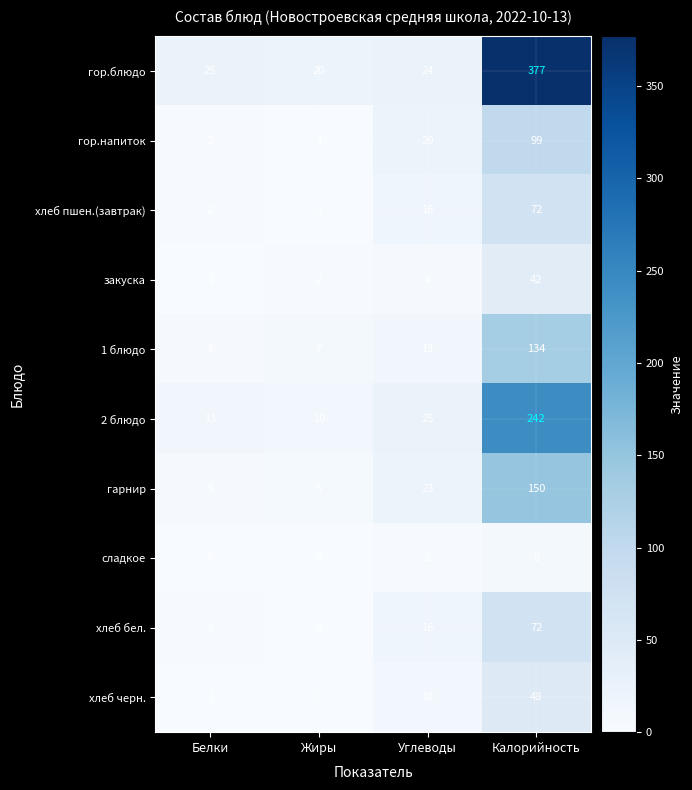

What is the highest value of the 2 блюдо series?

242